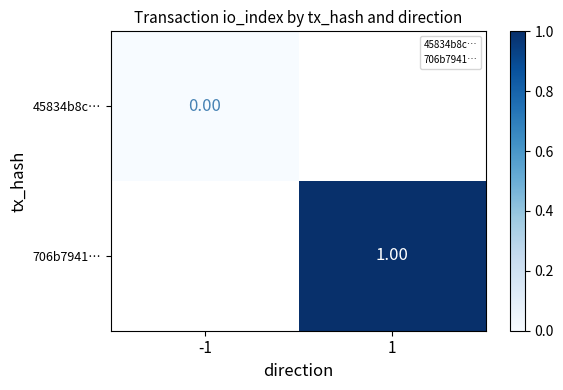

Is it true that 706b7941… equals 1.0 at 1?

True